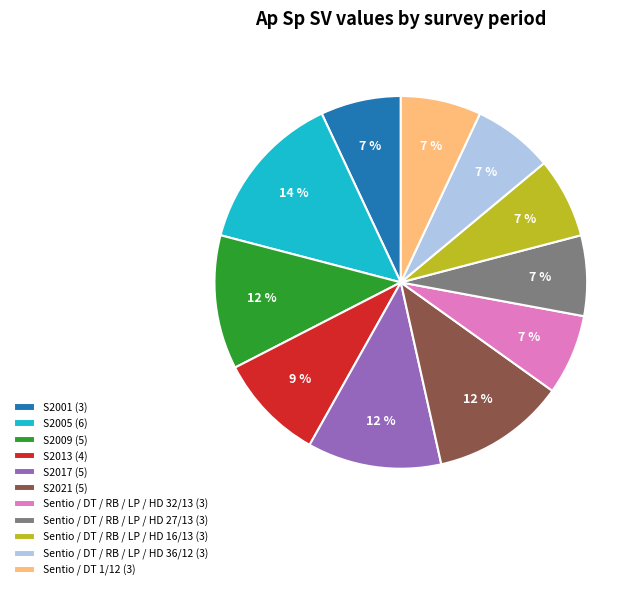

What percentage is the Sentio / DT 1/12 slice, to the nearest percent?

7%